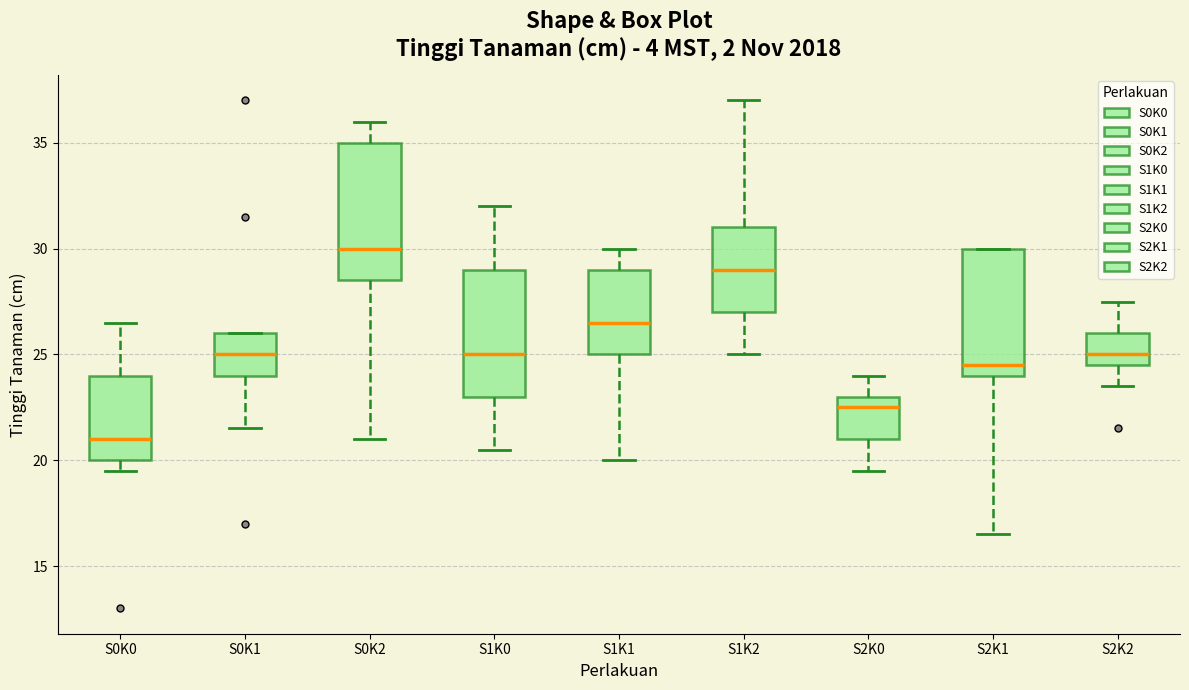

Which box has the lowest median line?

S0K0